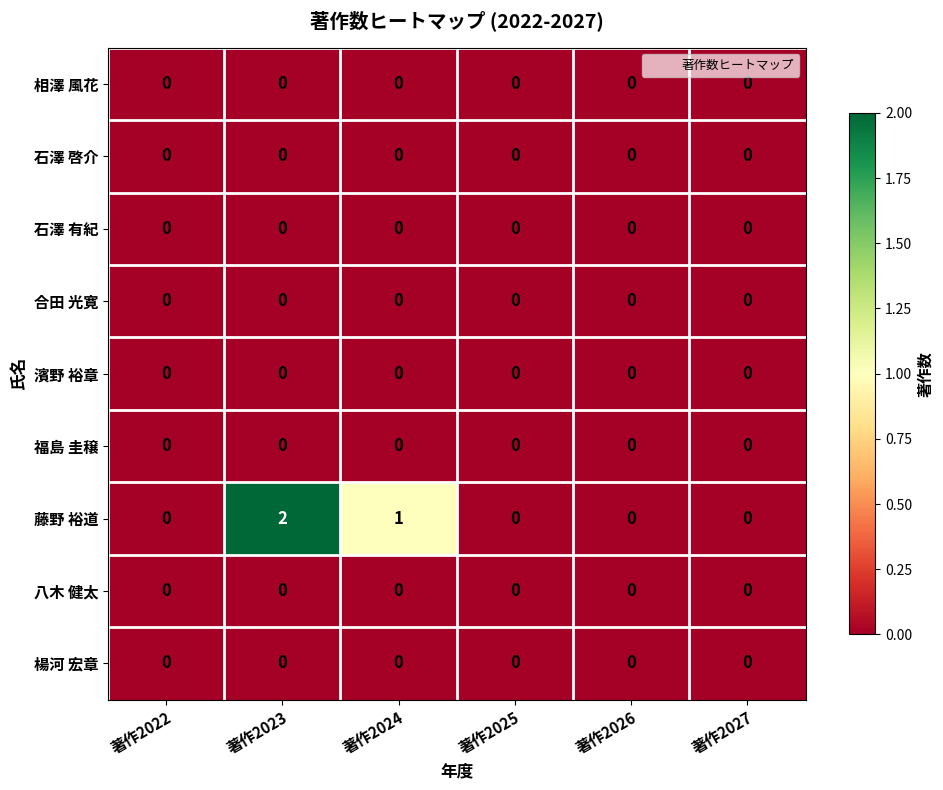

Which series has the largest range (max minus min)?

藤野 裕道